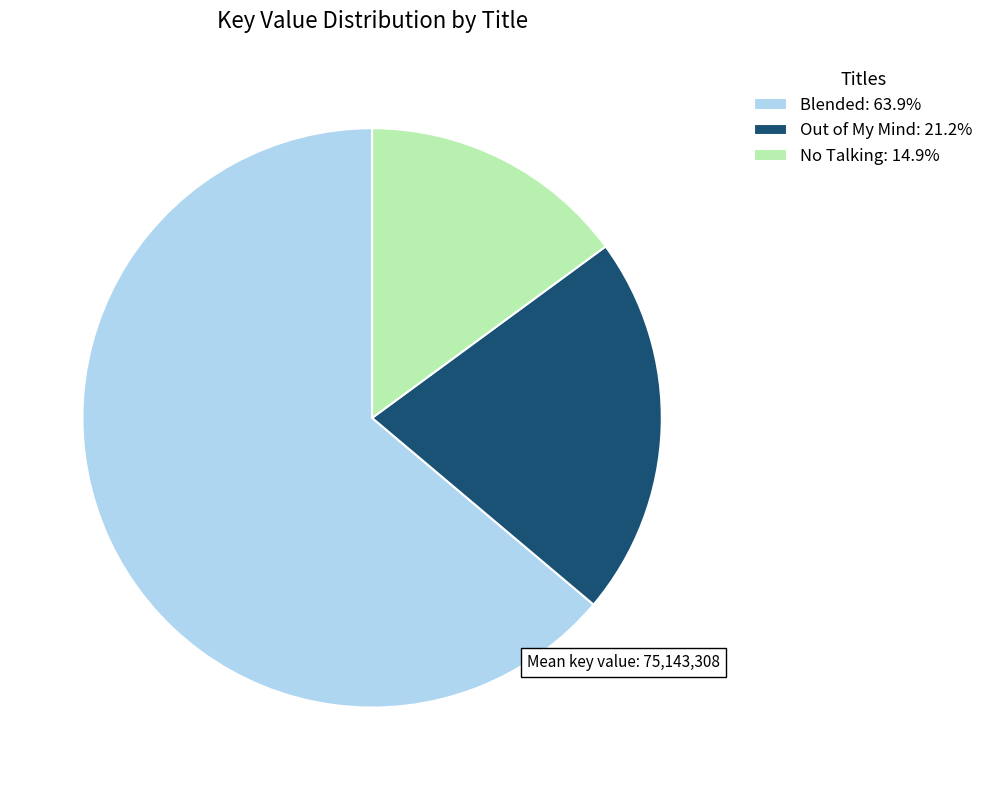

Combined, do Blended and No Talking account for over 50%?

Yes